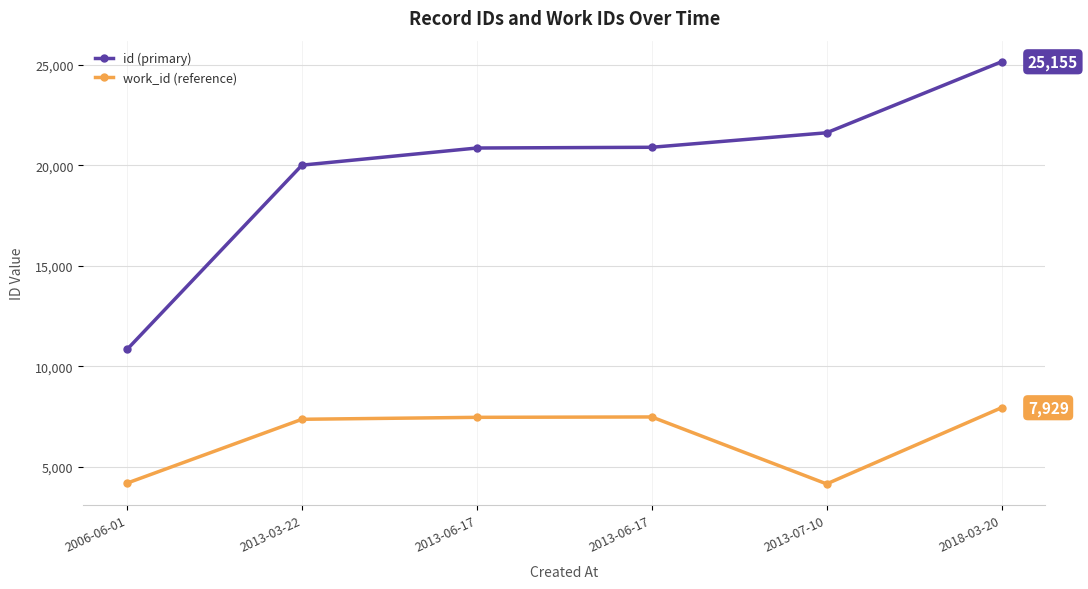

What is the difference between the second highest and second lowest values in the work_id (reference) series?

3295